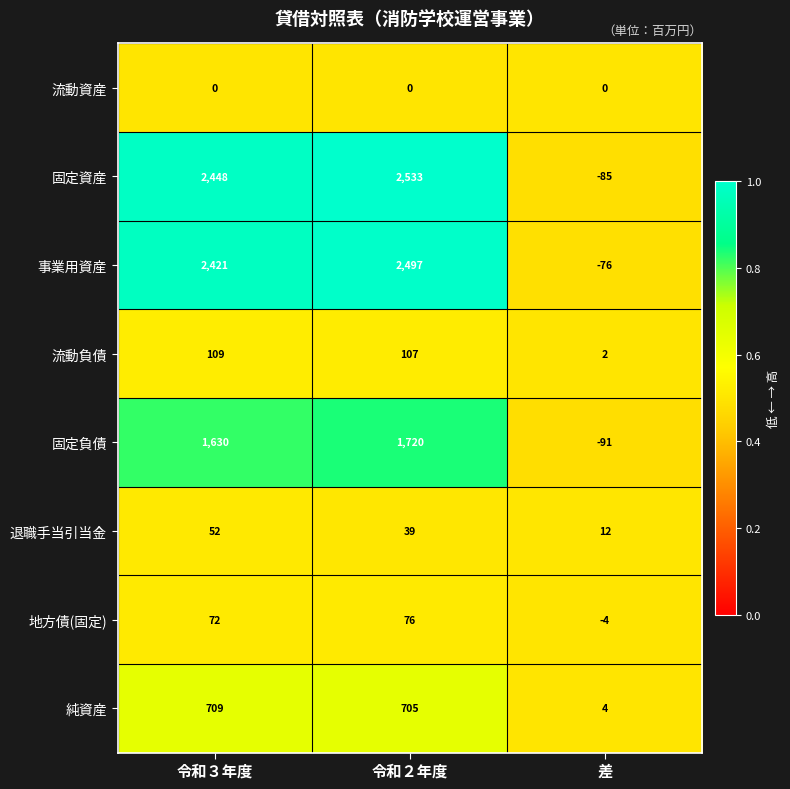

At which category is the sum across all series the highest?

令和２年度